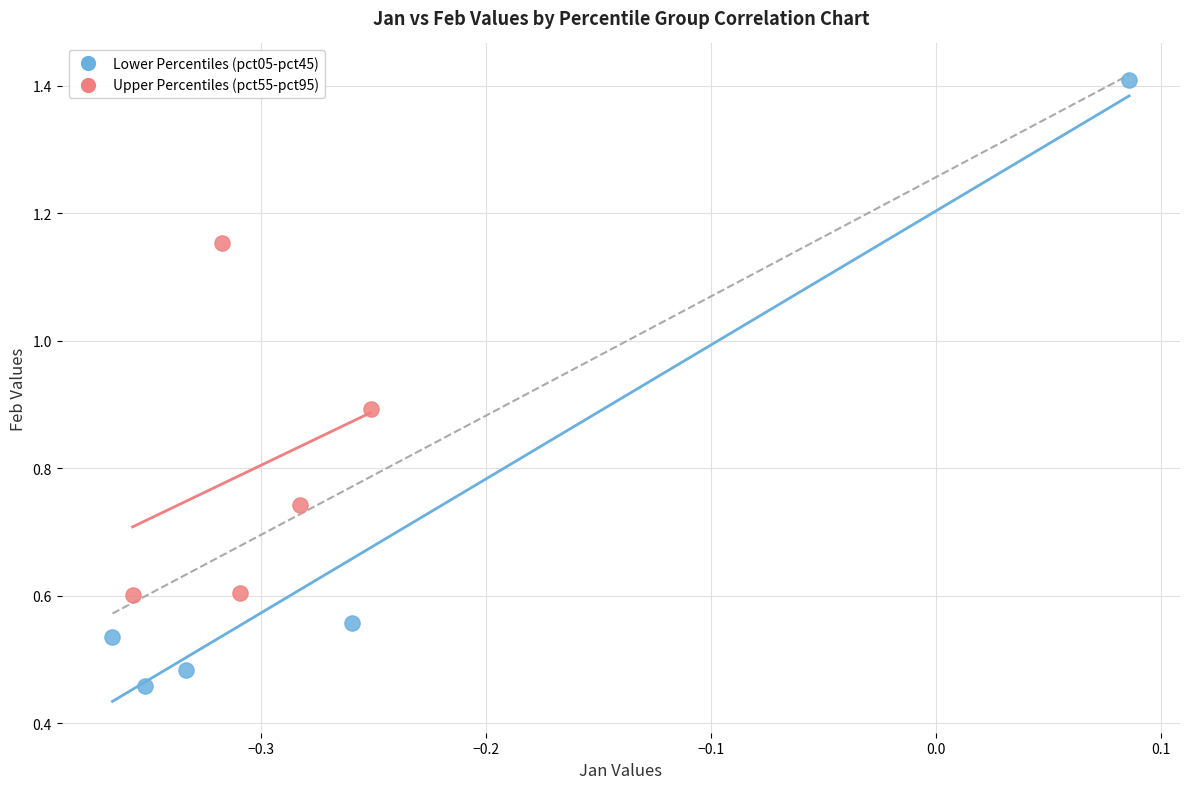

Which series contains the lowest Y value?

Lower Percentiles (pct05-pct45)